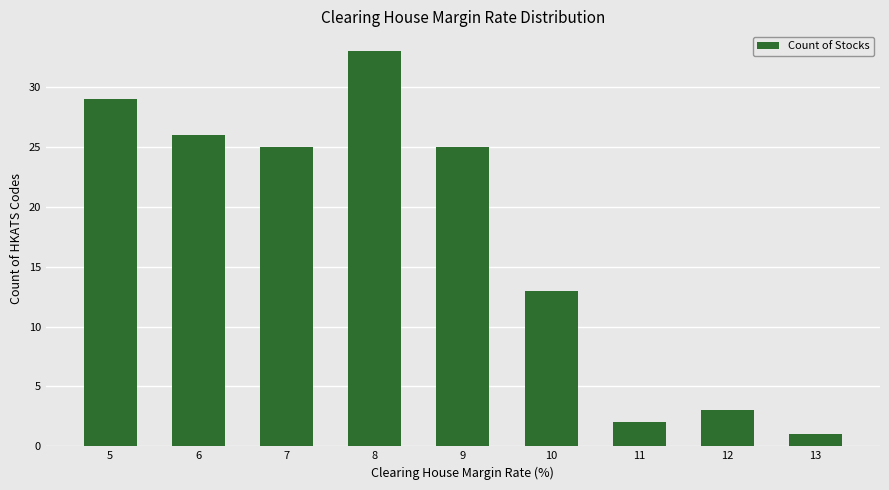

What is the ratio of the value at 11 to the value at 7?

0.1